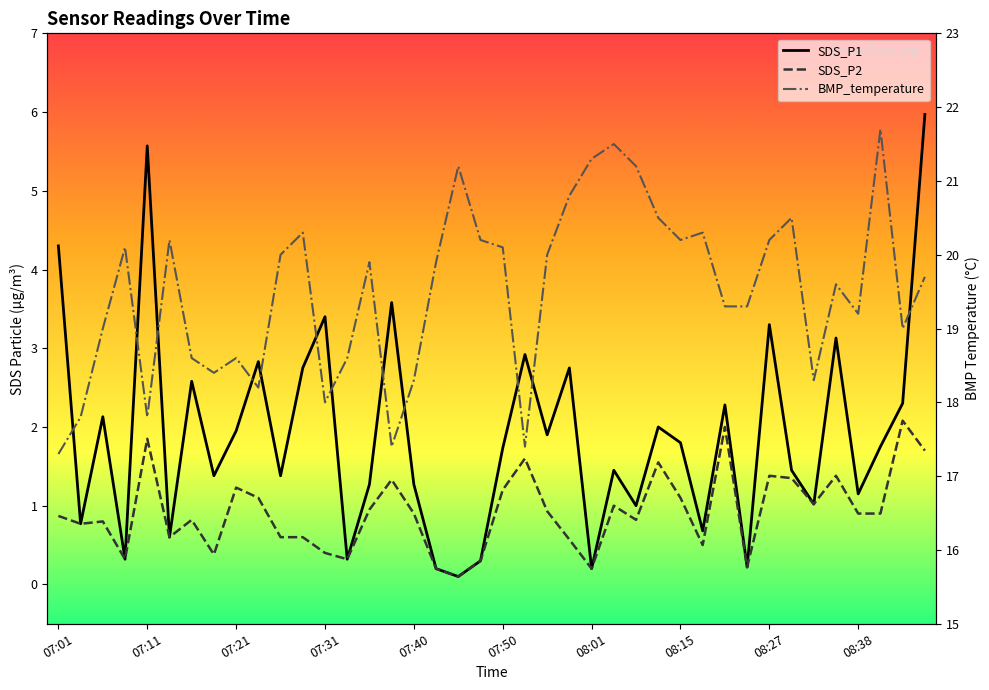

Between 07:50 and 19, which is larger?

07:50